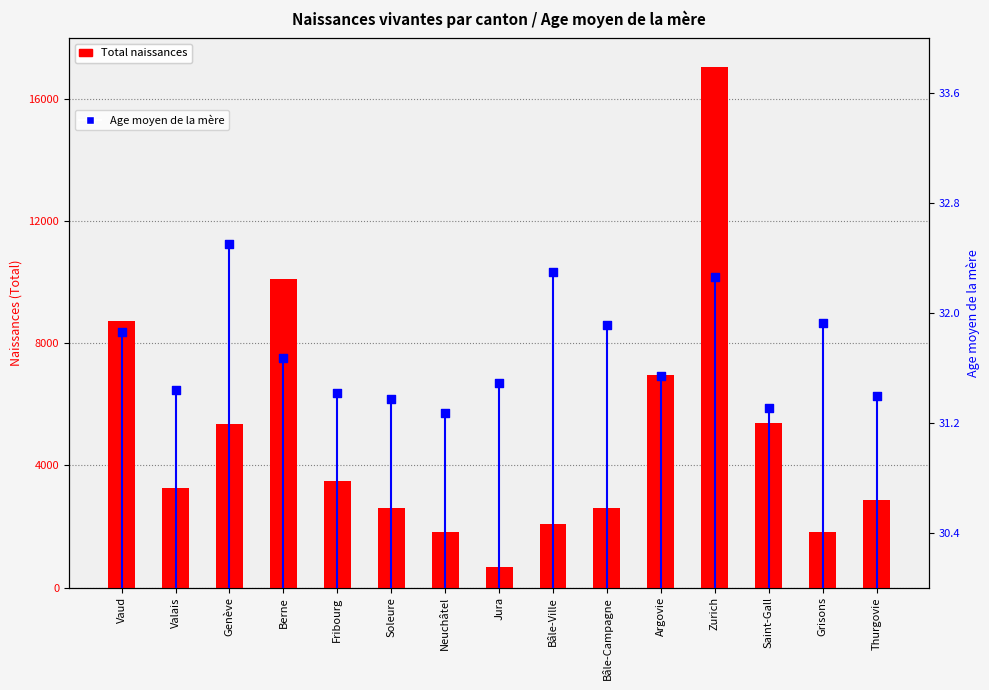

Which series has the largest total across all categories?

Total naissances